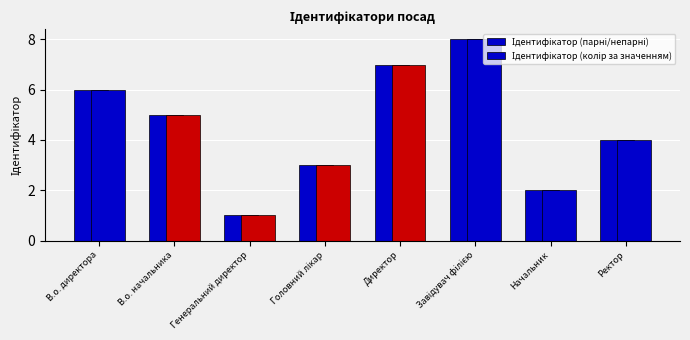

Is the value of Ідентифікатор (парні/непарні) at В.о. директора greater than the value of Ідентифікатор (колір за значенням) at Директор?

No